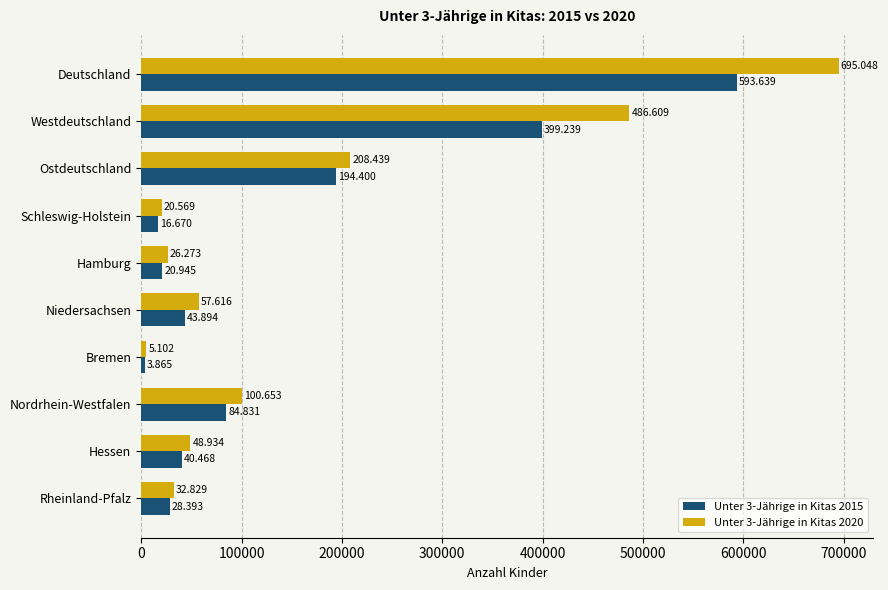

Reading left to right, transcribe all the data shown in this chart.

Unter 3-Jährige in Kitas 2015: 593639	399239	194400	16670	20945	43894	3865	84831	40468	28393
Unter 3-Jährige in Kitas 2020: 695048	486609	208439	20569	26273	57616	5102	100653	48934	32829